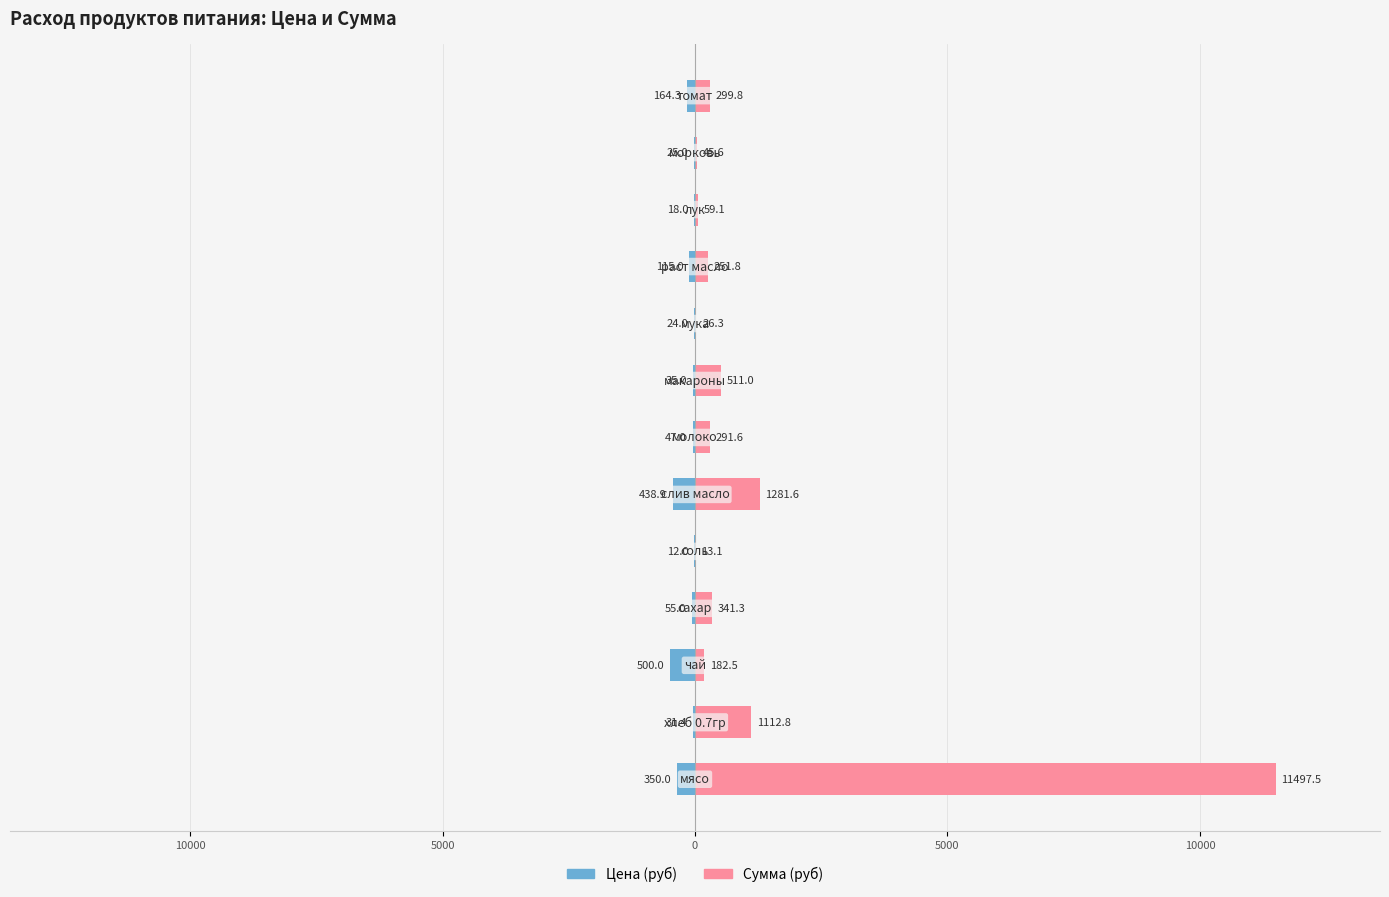

True or false: Сумма (руб) has a value of 1605.3 at 10000.

False